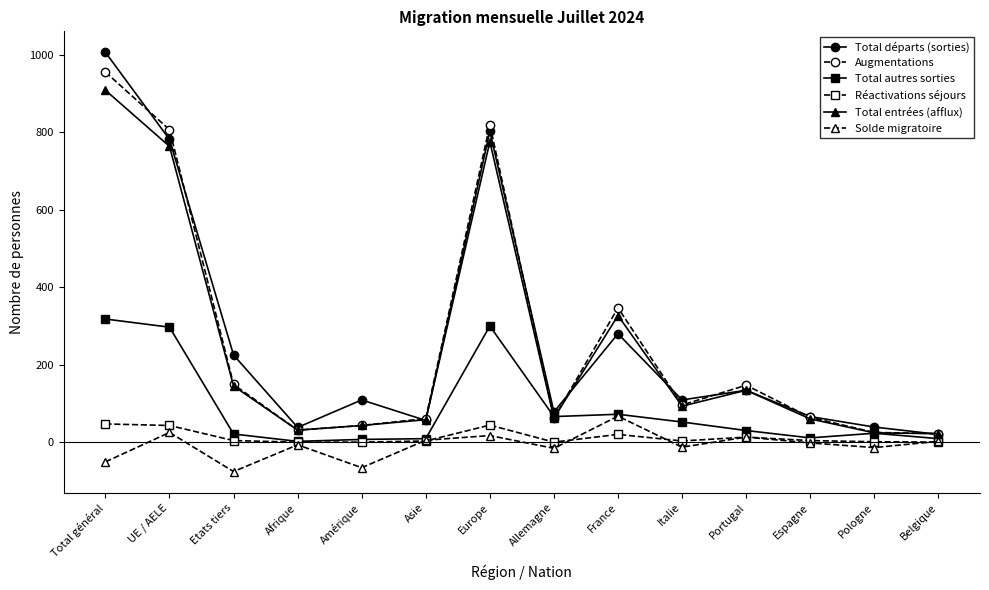

What is the maximum value shown in the chart?

1007